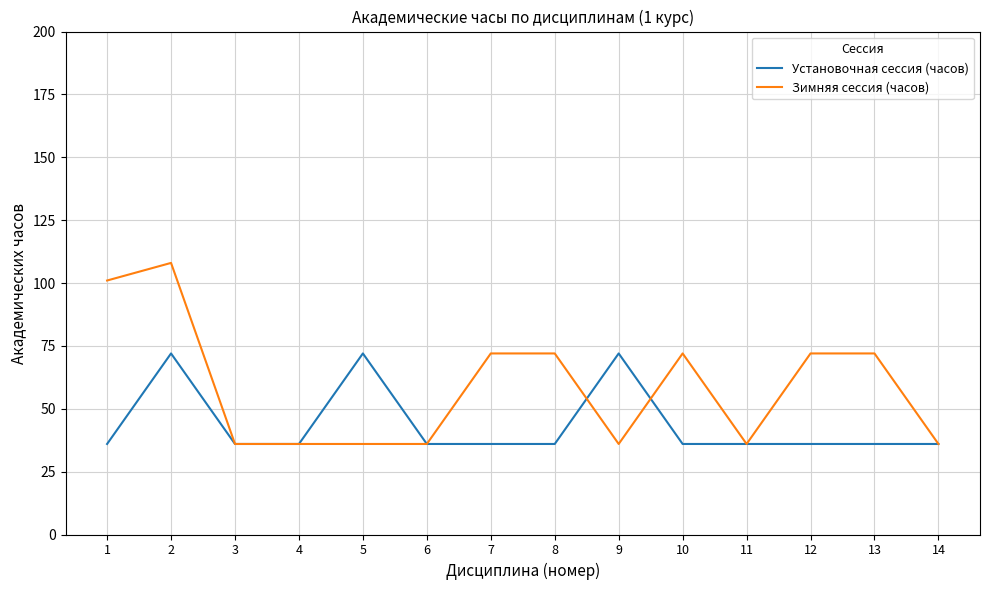

What is the smallest value displayed?

36